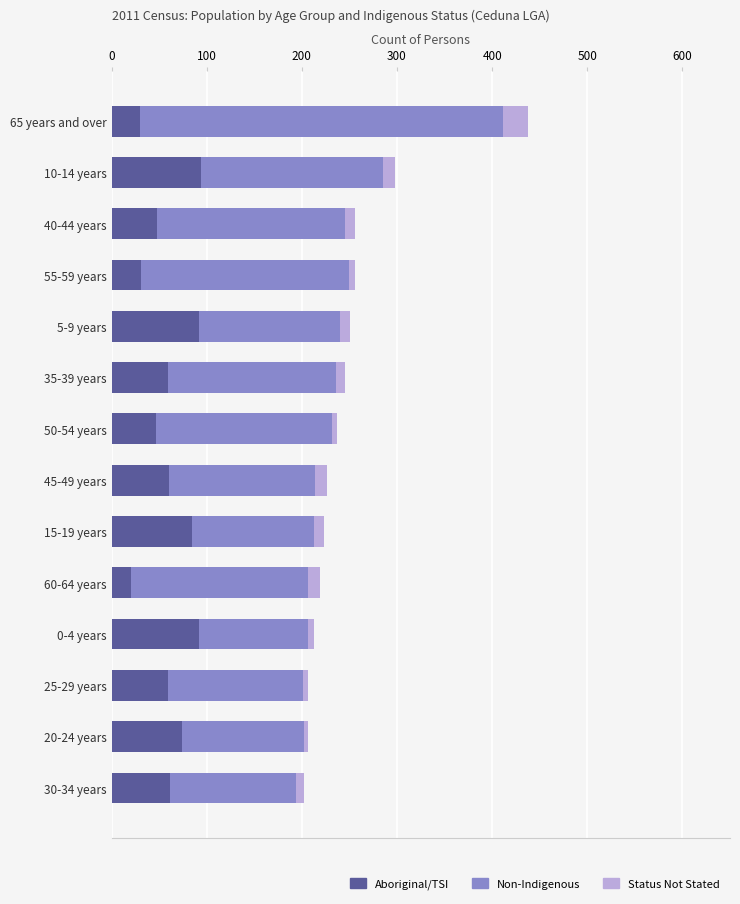

At which category is the sum across all series the highest?

65 years and over